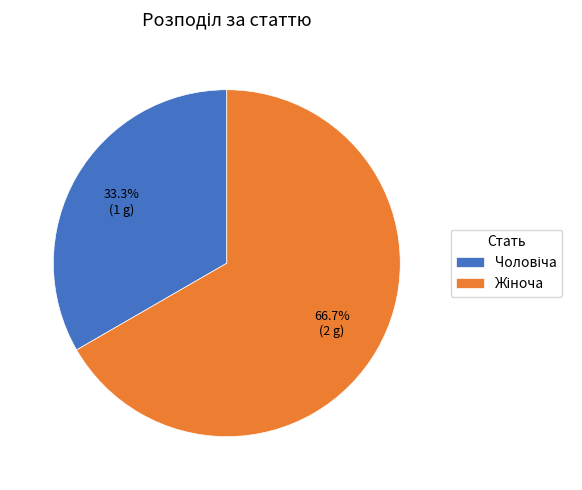

Does any single category account for the majority?

Yes